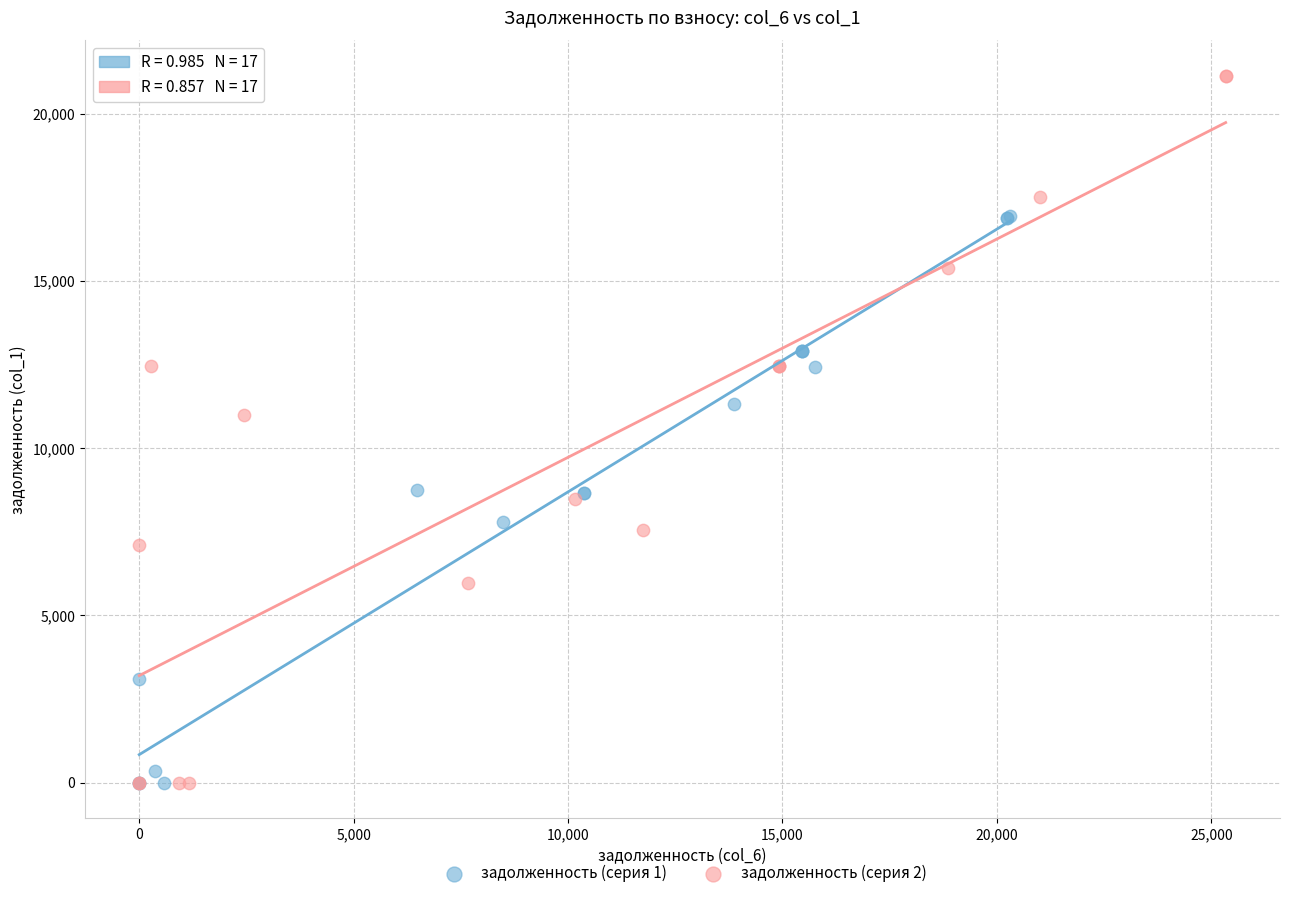

Which series reaches the maximum Y coordinate?

задолженность (серия 2)